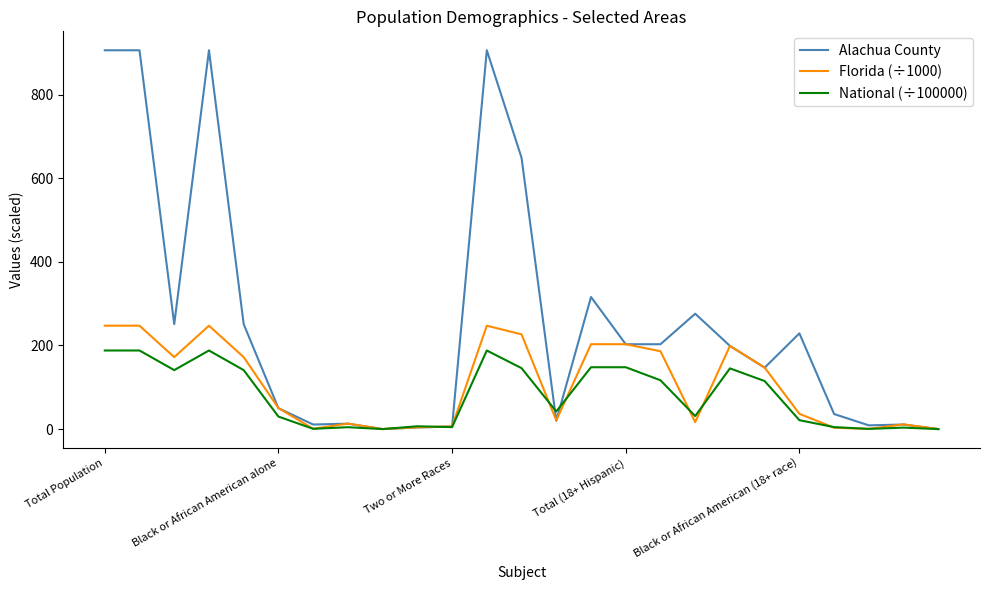

True or false: National (÷100000) and Alachua County cross at least once.

True